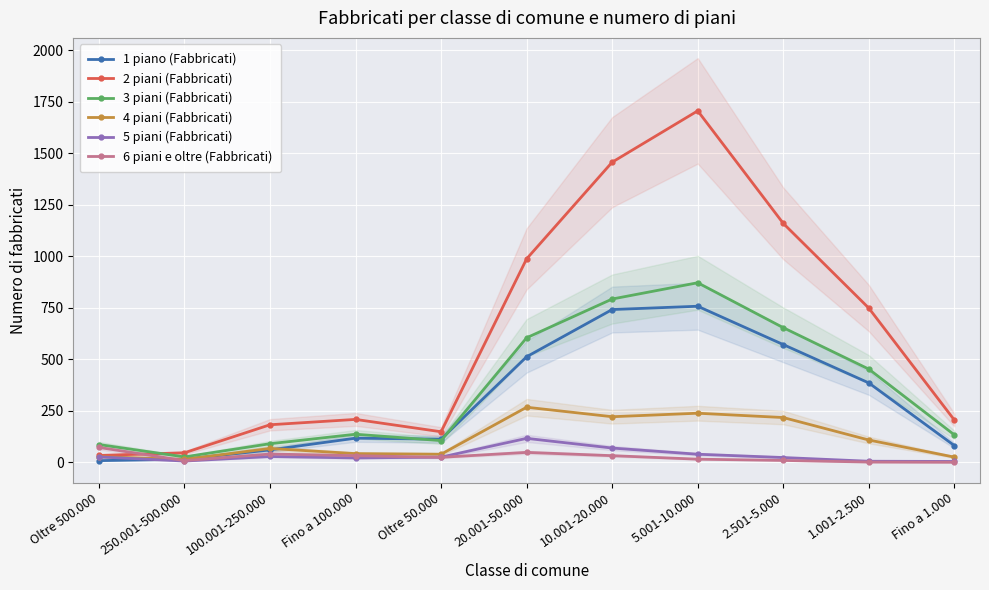

True or false: 4 piani (Fabbricati) and 3 piani (Fabbricati) intersect in this chart.

False